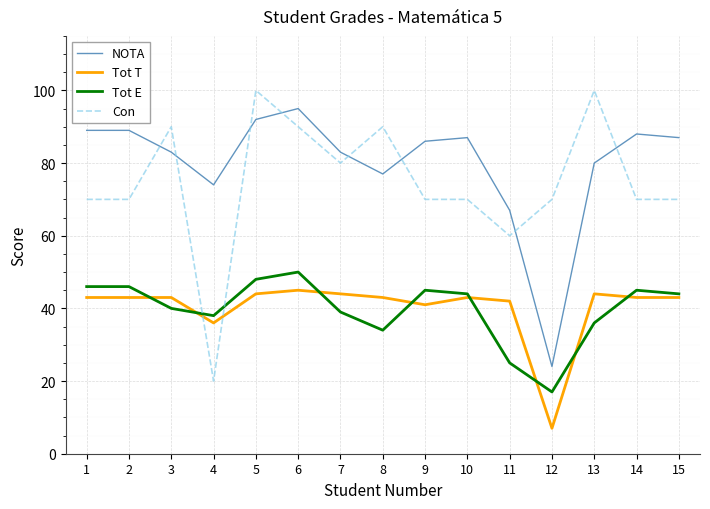

The Tot E series shows 40 at 3. True or false?

True